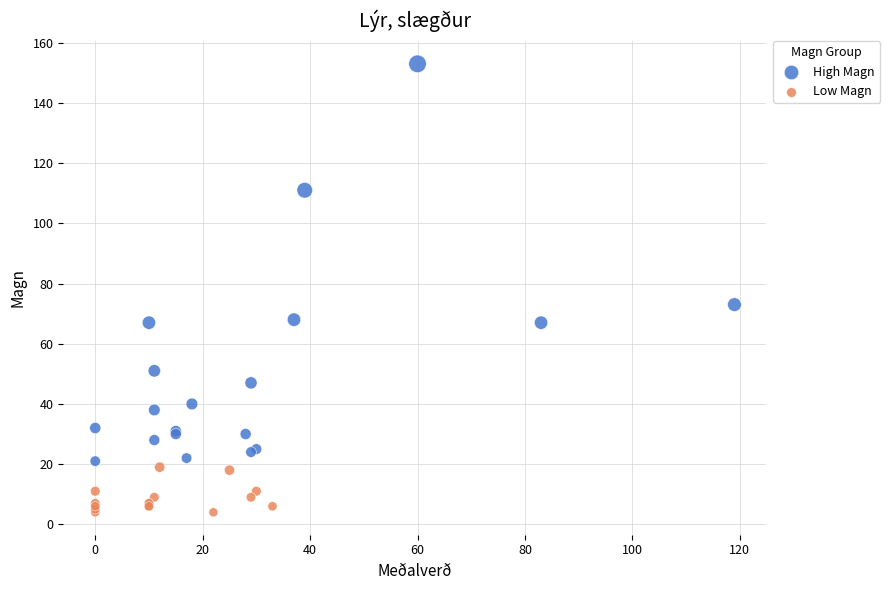

Which series contains the lowest Y value?

Low Magn